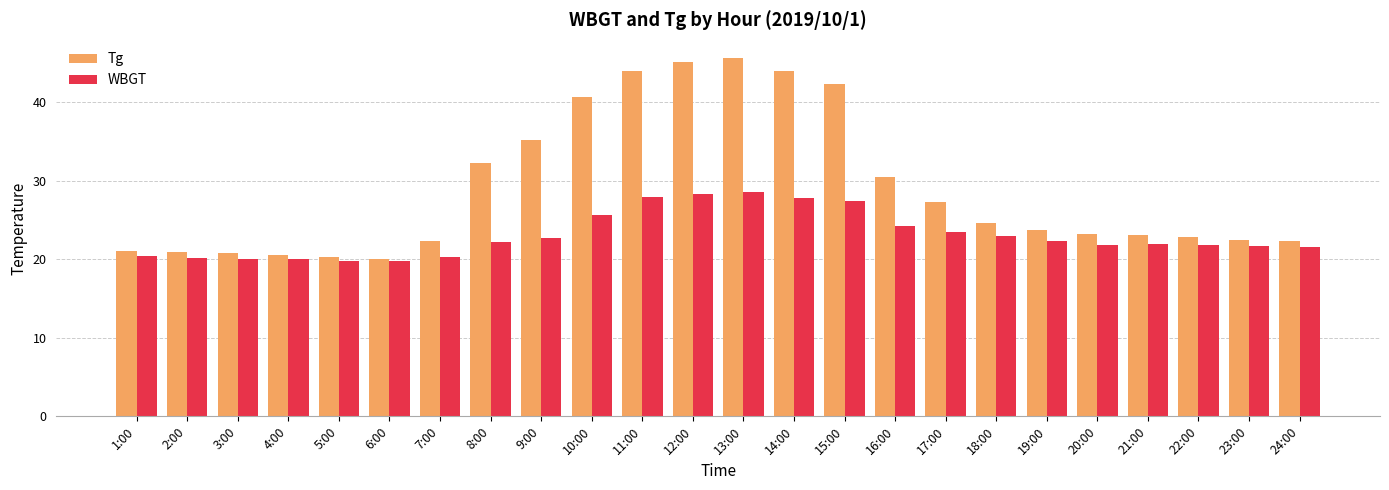

Which series has the largest total across all categories?

Tg